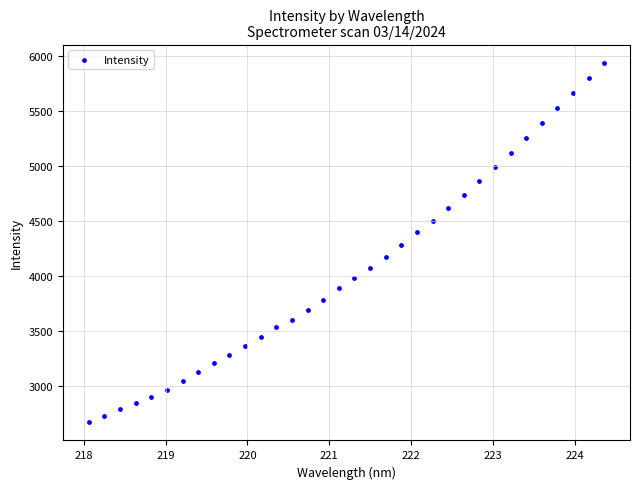

What is the range of Y values (max minus min)?

3279.5